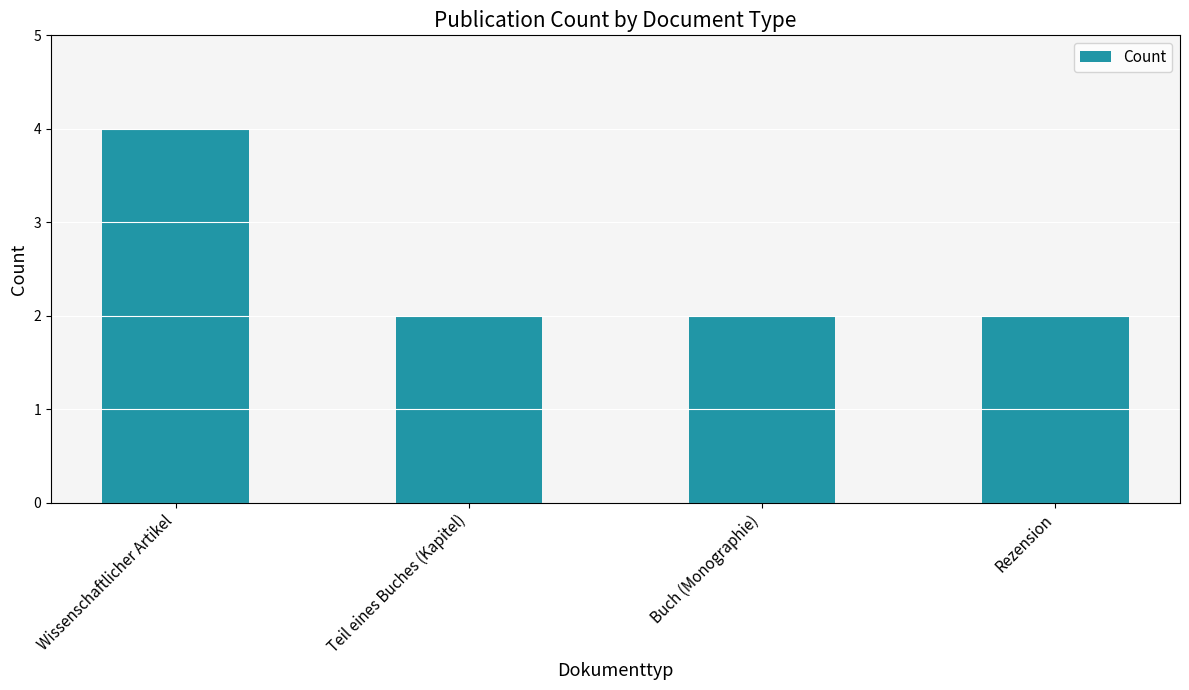

What is the ratio of the value at Buch (Monographie) to the value at Wissenschaftlicher Artikel?

0.5